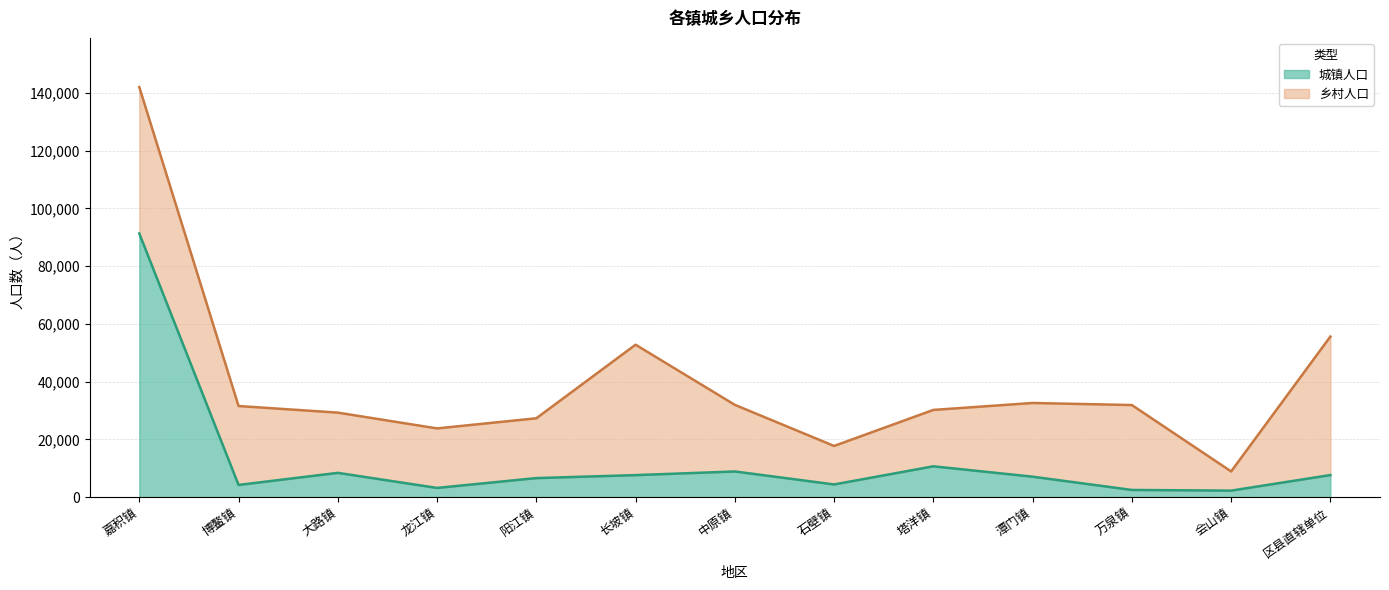

How many interior local peaks (higher than both neighbors) does the data have?

3